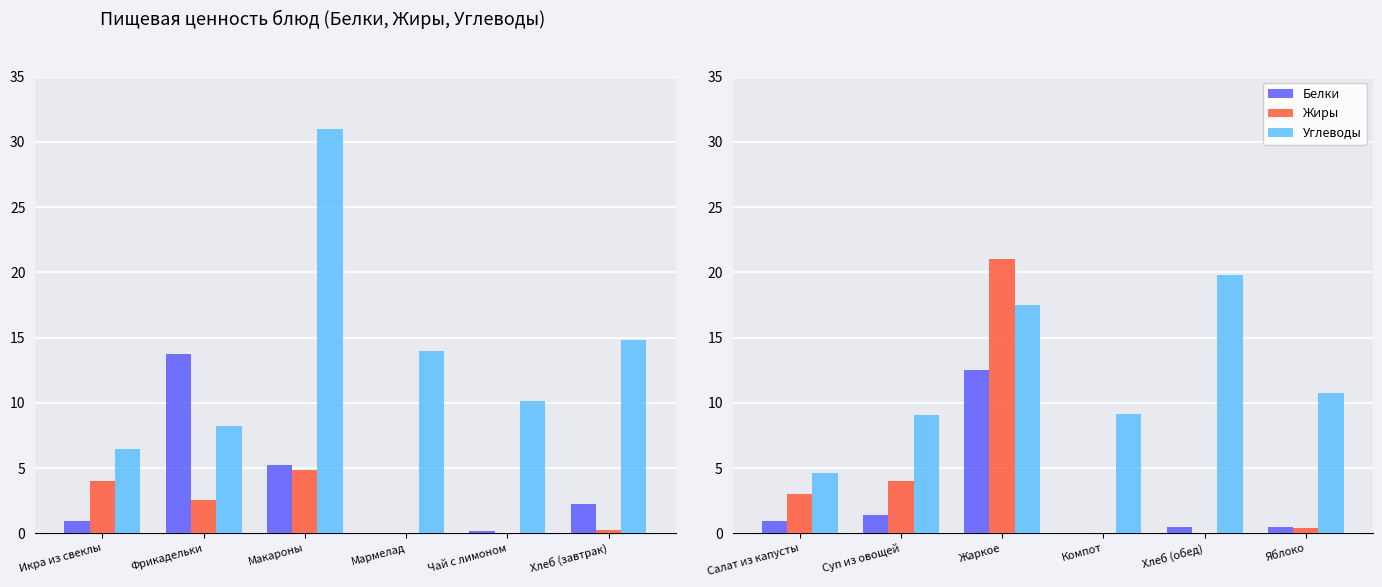

How many values in Жиры are above zero?

5